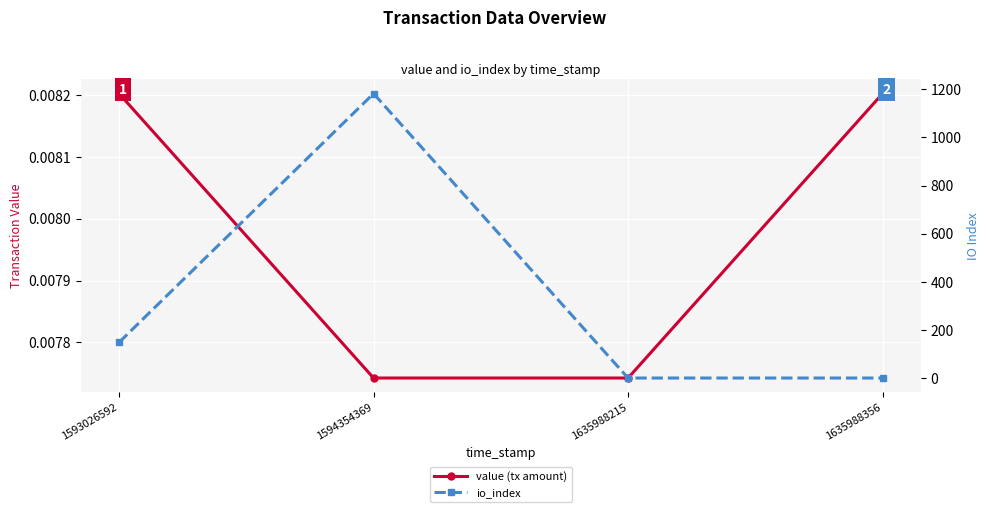

True or false: value (tx amount) and io_index intersect in this chart.

False